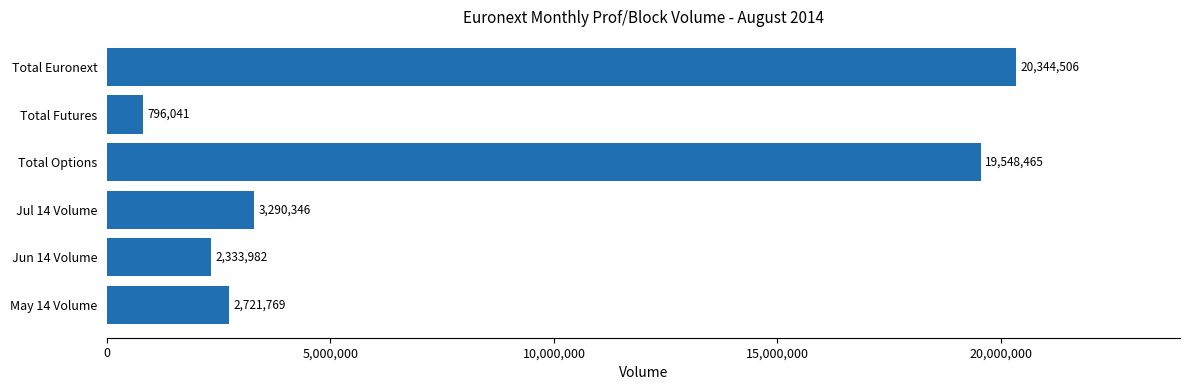

Where is the data nearest to the value 10570273?

Jul 14 Volume